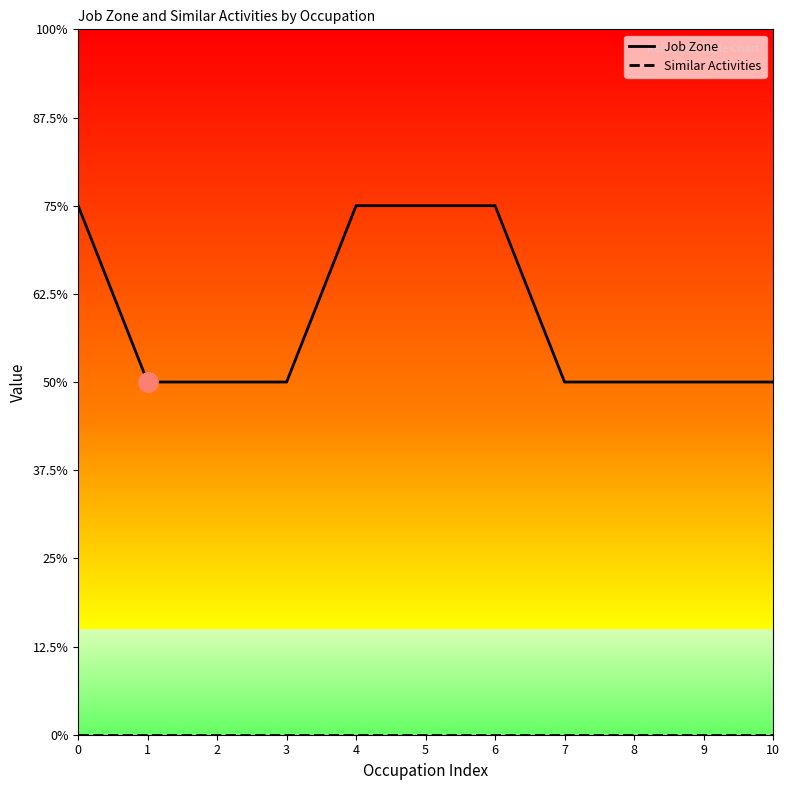

Does the chart display data point markers on the line(s)?

No